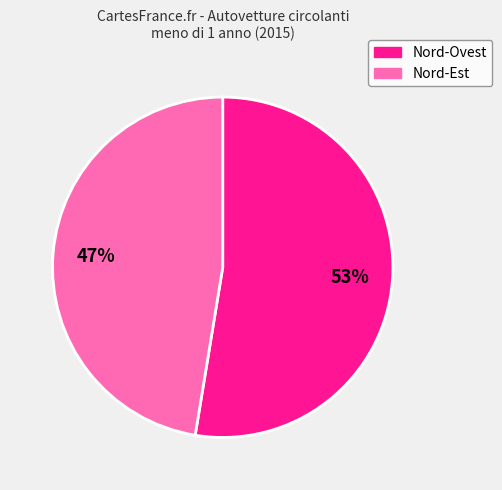

Is there any slice that represents more than half of the pie?

Yes